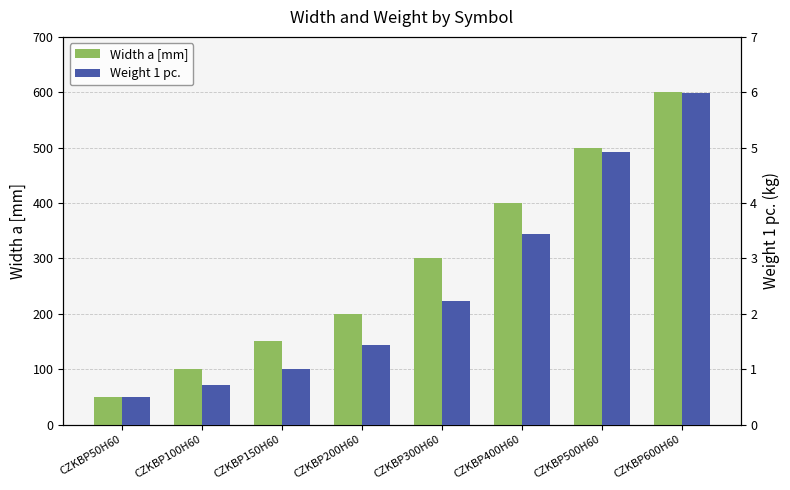

At which label does Width a [mm] first exceed 300?

CZKBP400H60